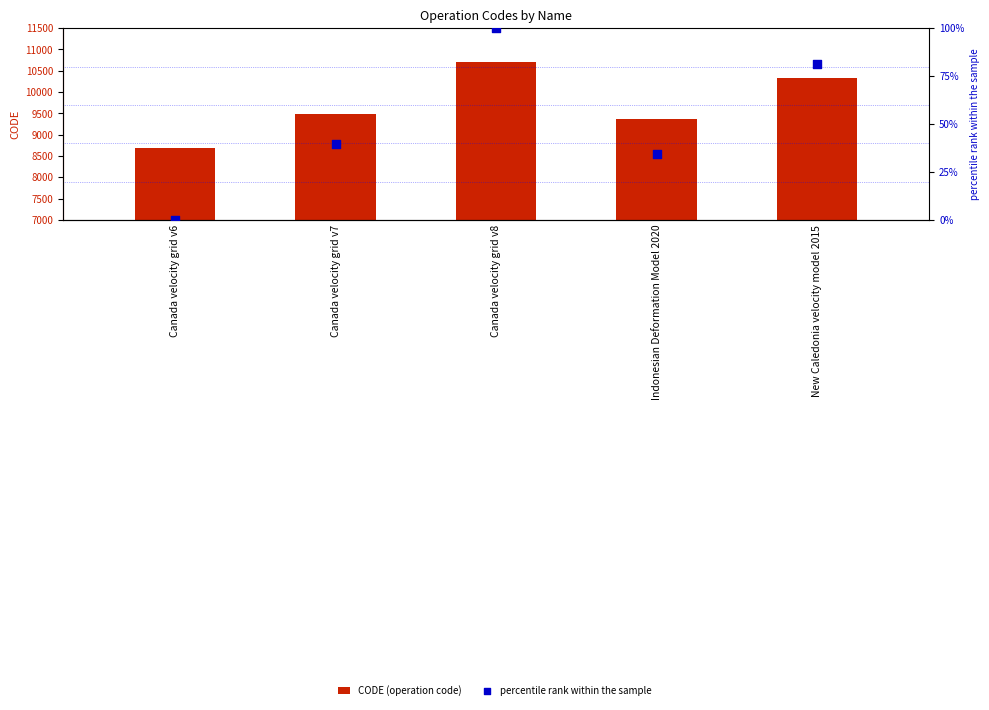

Is the value of percentile rank within the sample at Indonesian Deformation Model 2020 greater than the value of CODE (operation code) at Canada velocity grid v6?

No